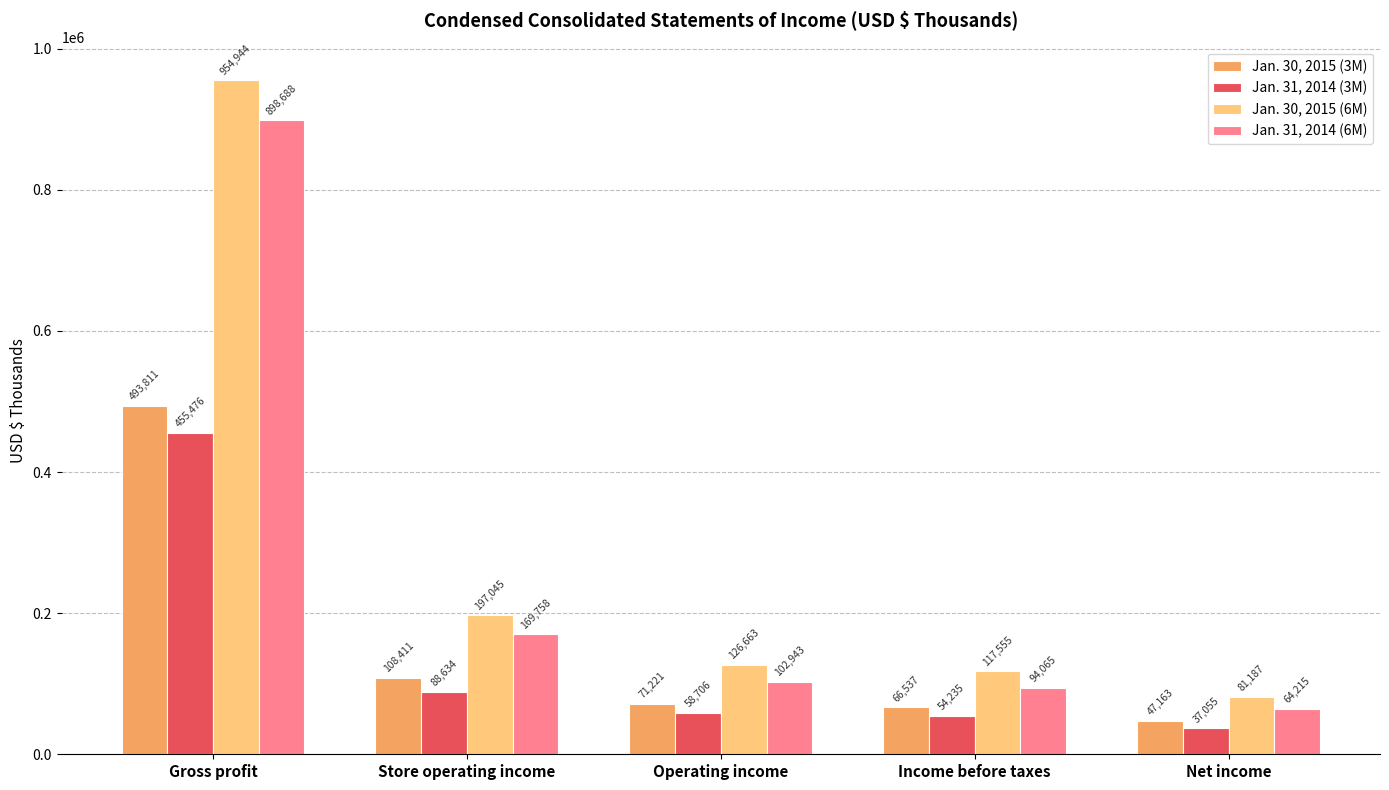

What is the highest value of the Jan. 30, 2015 (3M) series?

493811